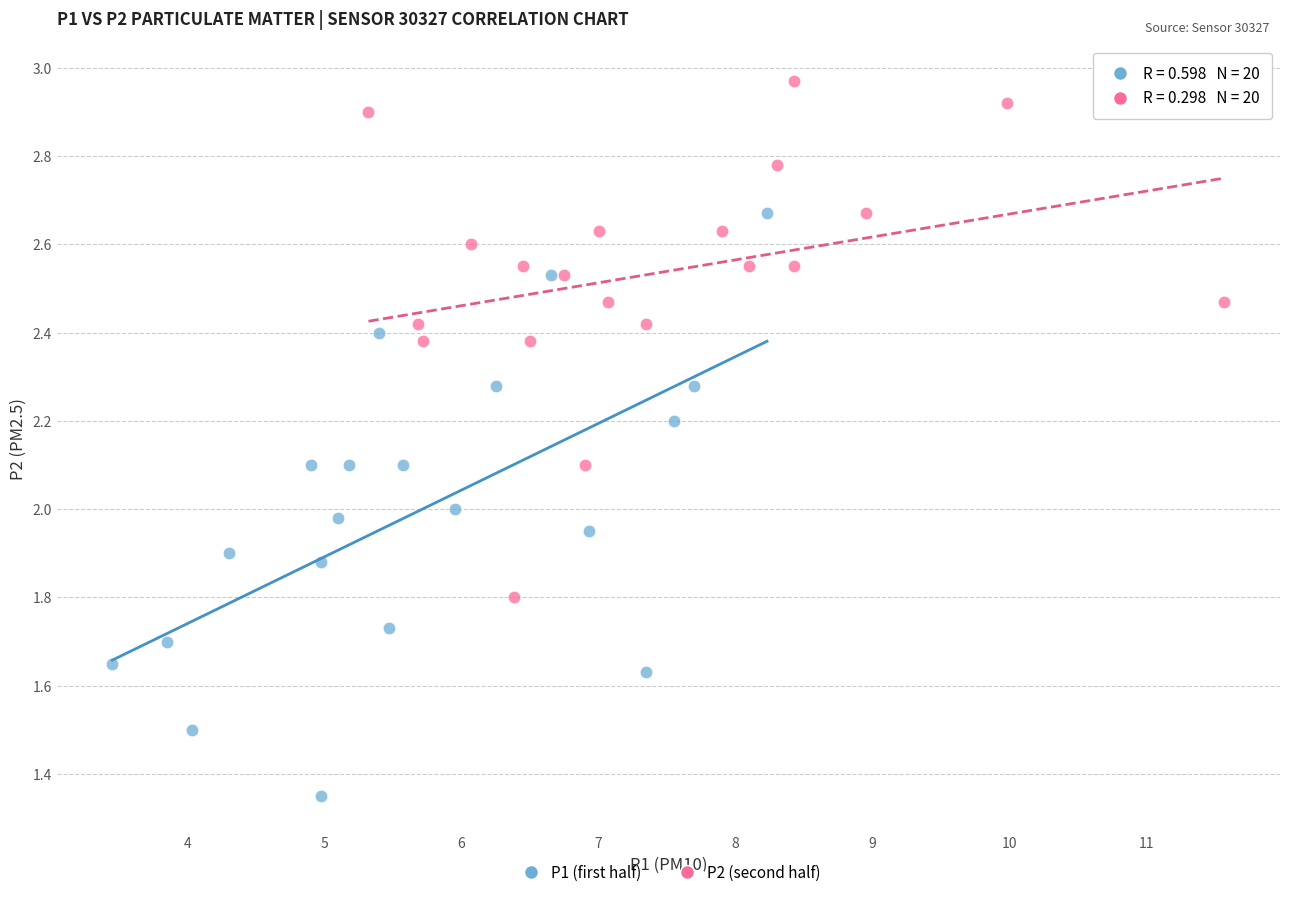

Which series contains the highest Y value?

P2 (second half)